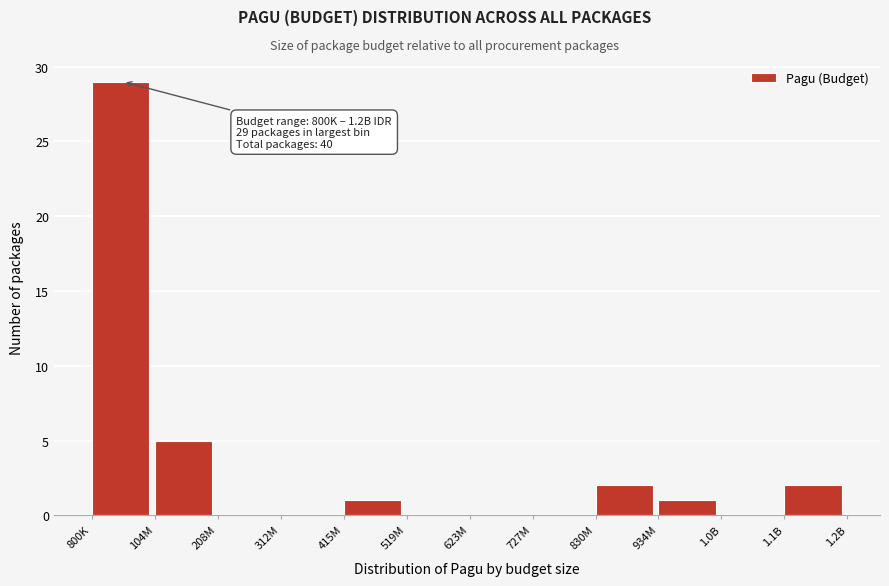

Reading left to right, transcribe all the data shown in this chart.

800K=29	104M=5	208M=0	312M=0	415M=1	519M=0	623M=0	727M=0	830M=2	934M=1	1.0B=0	1.1B=2